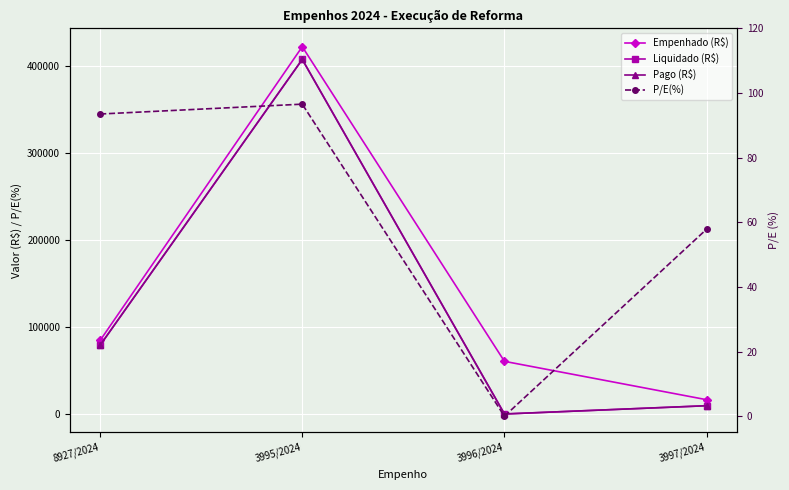

At which label is Empenhado (R$) closest to 219245?

8927/2024